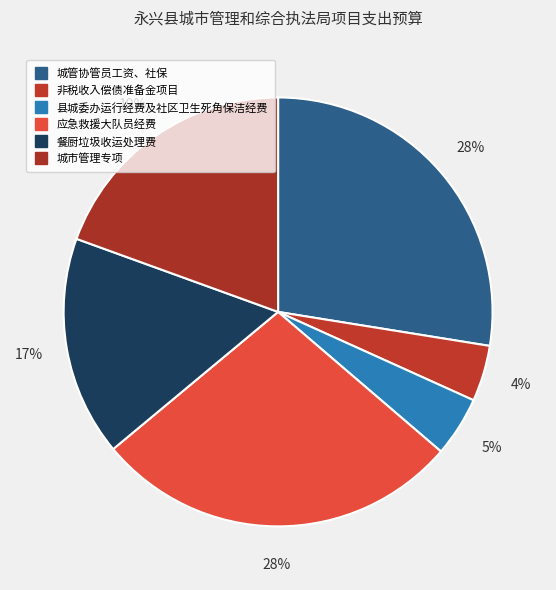

Count the number of slices in the pie.

6